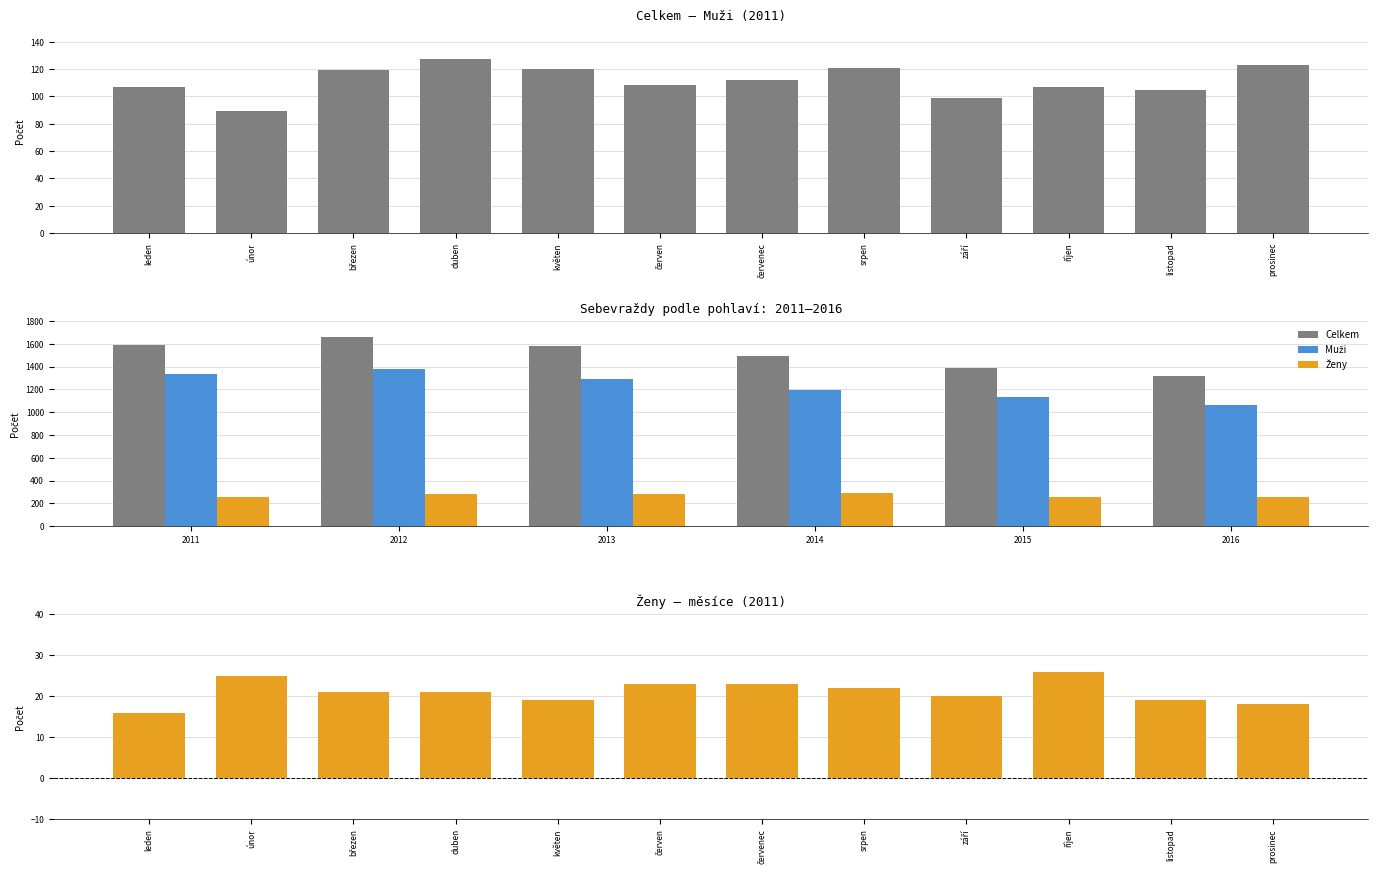

Where does the Ženy series first go above 21?

únor